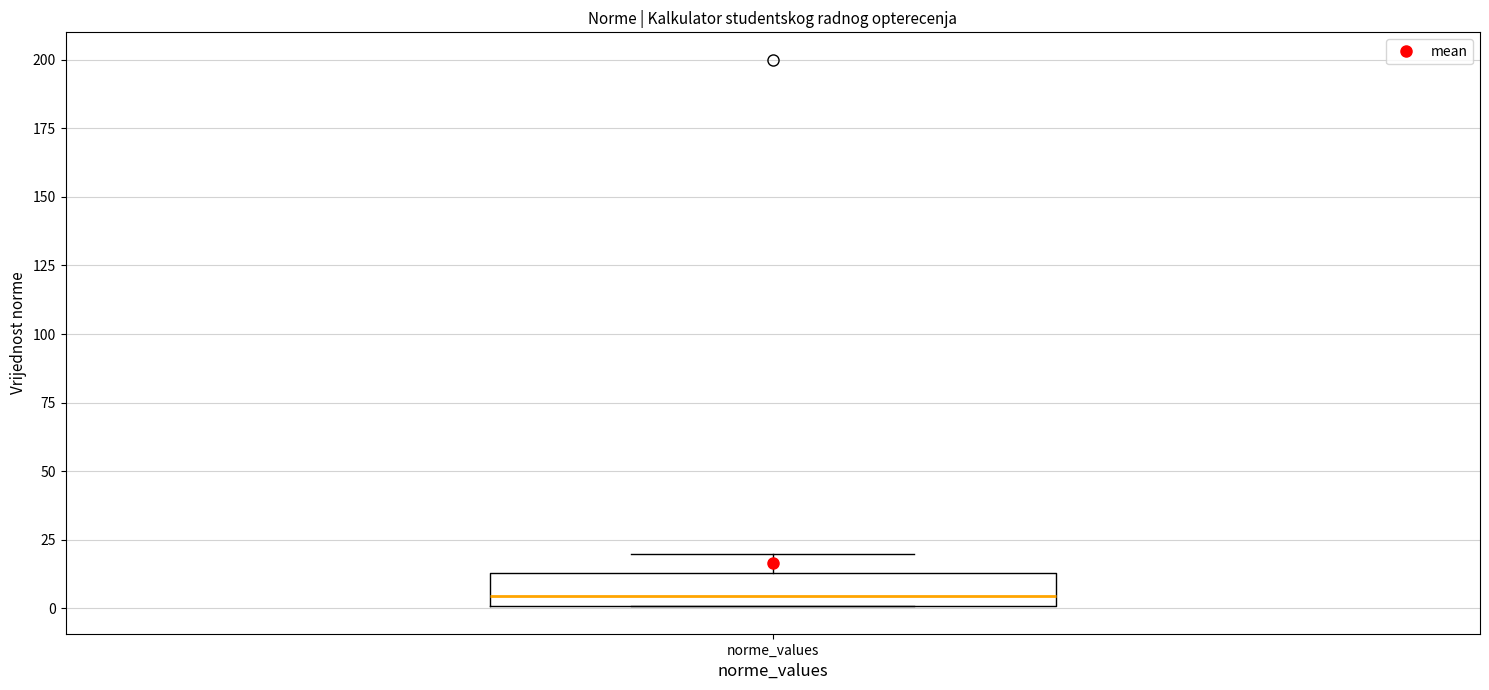

Read this box plot against the y-axis: the position of the median line, the range covered by the box, and the ends of both whiskers. The values are not printed on the chart, so give them approximately, as read against the axis.

median 5, box 0 to 15, whiskers 0 to 20